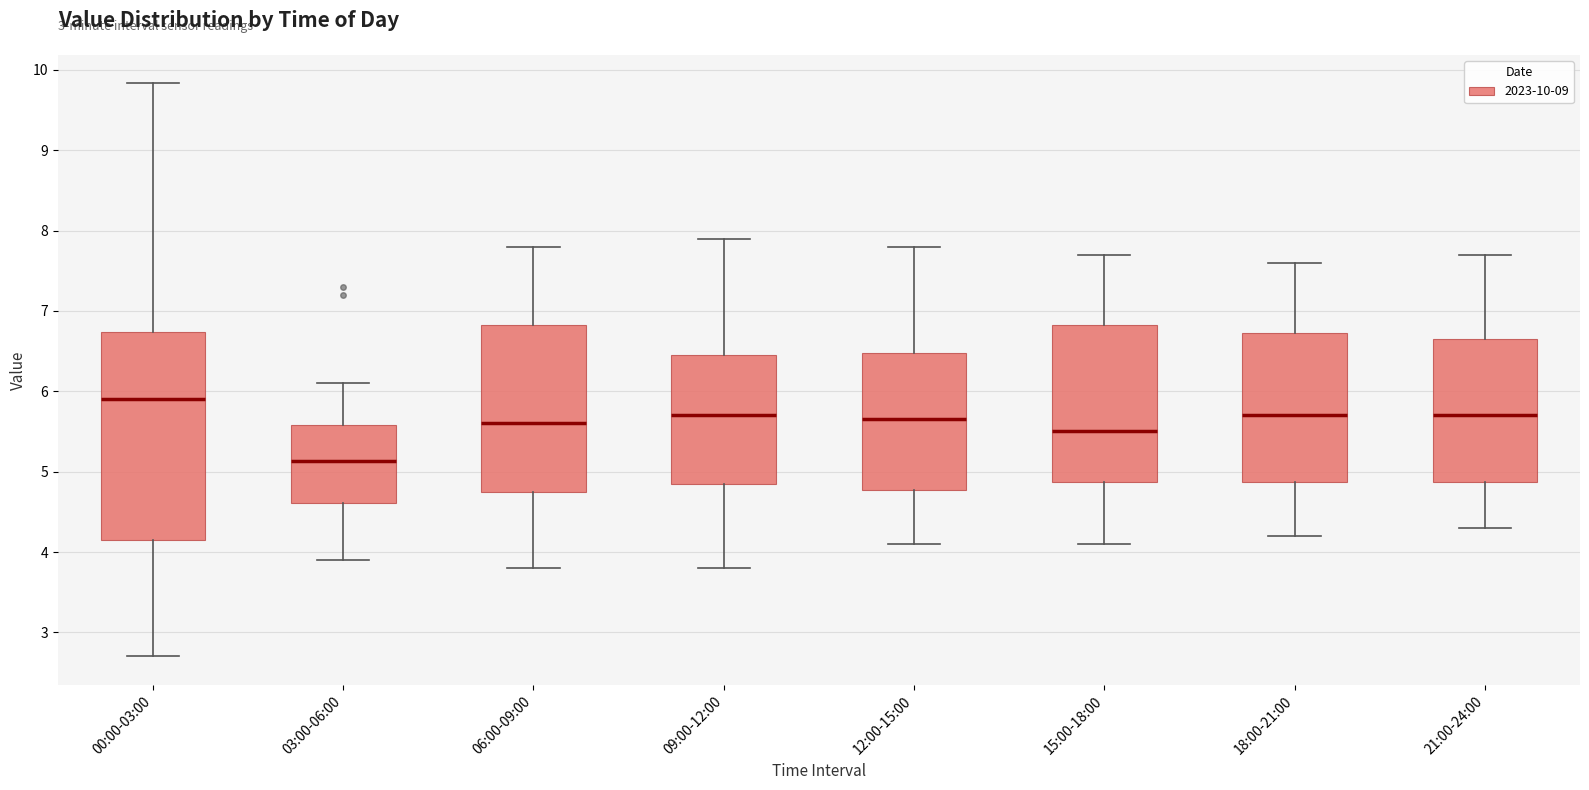

Reading left to right, read every box against the y-axis: the position of its median line, the range the box covers, and the ends of its whiskers. The values are not printed on the chart, so give them approximately, as read against the axis.

00:00-03:00: median 5.9, box 4.2 to 6.7, whiskers 2.7 to 9.8
03:00-06:00: median 5.1, box 4.6 to 5.6, whiskers 3.9 to 6.1
06:00-09:00: median 5.6, box 4.8 to 6.8, whiskers 3.8 to 7.8
09:00-12:00: median 5.7, box 4.9 to 6.5, whiskers 3.8 to 7.9
12:00-15:00: median 5.7, box 4.8 to 6.5, whiskers 4.1 to 7.8
15:00-18:00: median 5.5, box 4.9 to 6.8, whiskers 4.1 to 7.7
18:00-21:00: median 5.7, box 4.9 to 6.7, whiskers 4.2 to 7.6
21:00-24:00: median 5.7, box 4.9 to 6.7, whiskers 4.3 to 7.7